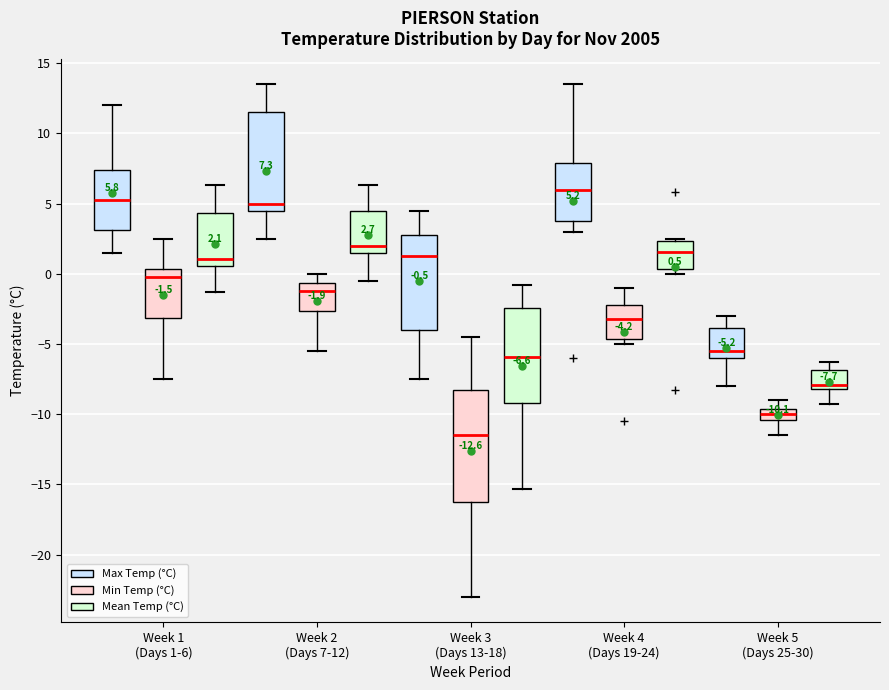

Which box has the highest median line?

Week 4 (Days 19-24) (Max Temp (°C))